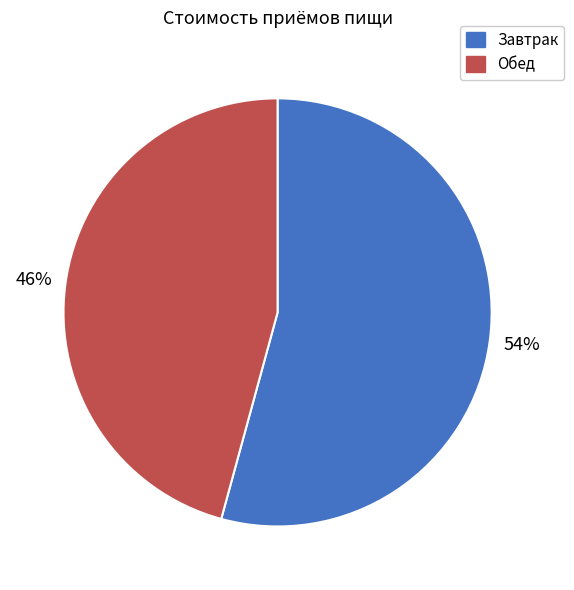

To the nearest percent, what percentage of the pie is Завтрак?

54%